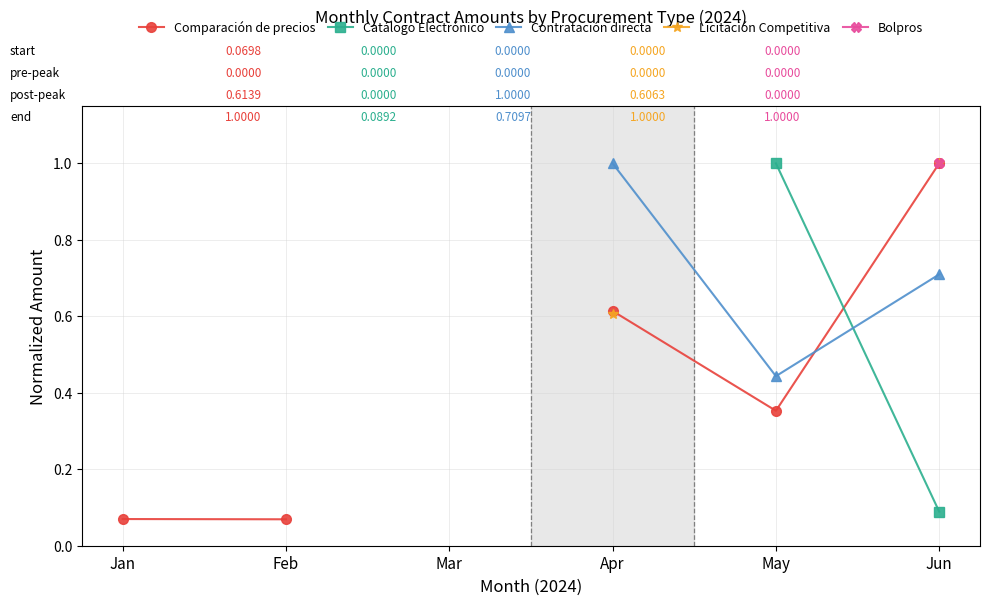

What is the greatest value displayed?

1.0